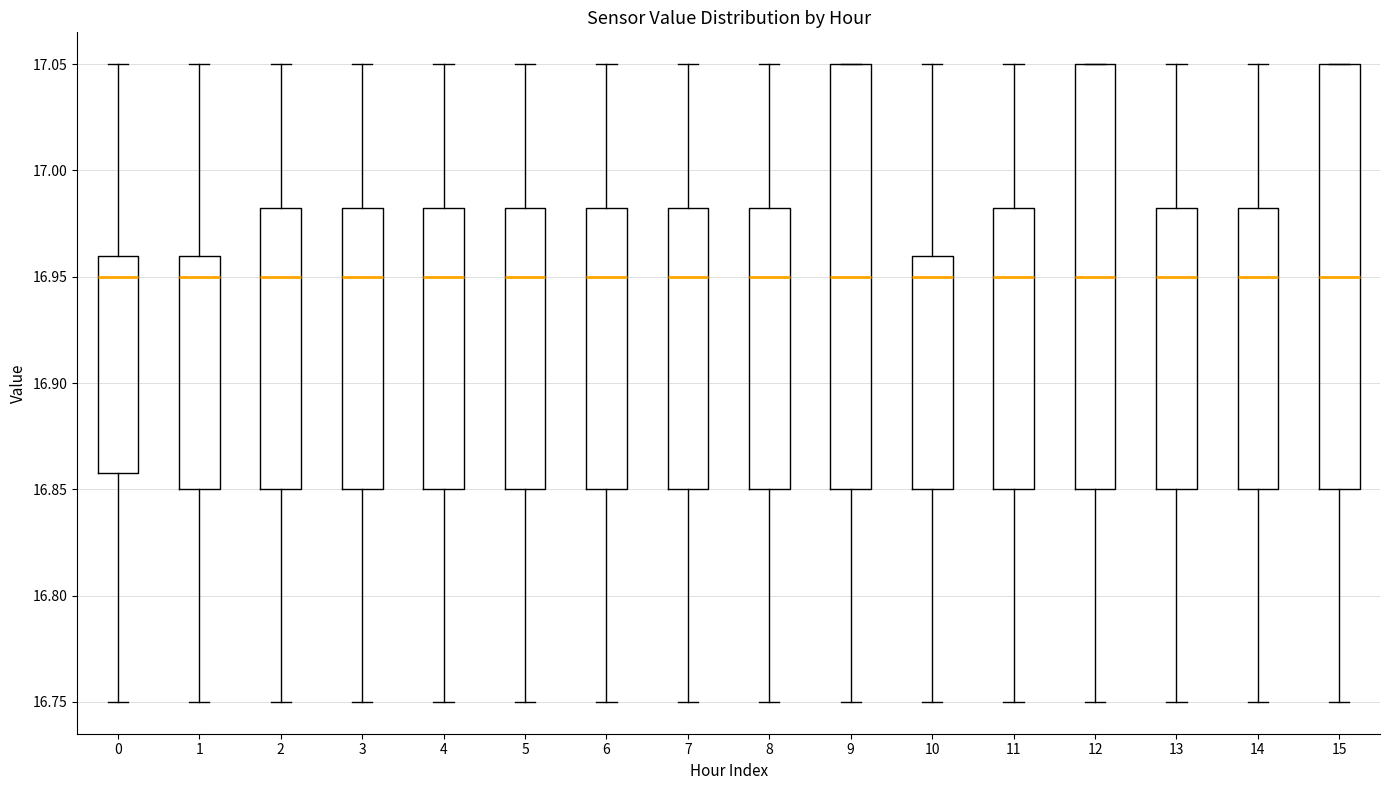

Reading left to right, transcribe this box plot: for each box, give where its median line is, the range the box spans, and where its two whiskers end, as read against the y-axis. The values are not printed on the chart, so give them approximately, as read against the axis.

0: median 16.950, box 16.860 to 16.960, whiskers 16.750 to 17.050
1: median 16.950, box 16.850 to 16.960, whiskers 16.750 to 17.050
2: median 16.950, box 16.850 to 16.985, whiskers 16.750 to 17.050
3: median 16.950, box 16.850 to 16.985, whiskers 16.750 to 17.050
4: median 16.950, box 16.850 to 16.985, whiskers 16.750 to 17.050
5: median 16.950, box 16.850 to 16.985, whiskers 16.750 to 17.050
6: median 16.950, box 16.850 to 16.985, whiskers 16.750 to 17.050
7: median 16.950, box 16.850 to 16.985, whiskers 16.750 to 17.050
8: median 16.950, box 16.850 to 16.985, whiskers 16.750 to 17.050
9: median 16.950, box 16.850 to 17.050, whiskers 16.750 to 17.050
10: median 16.950, box 16.850 to 16.960, whiskers 16.750 to 17.050
11: median 16.950, box 16.850 to 16.985, whiskers 16.750 to 17.050
12: median 16.950, box 16.850 to 17.050, whiskers 16.750 to 17.050
13: median 16.950, box 16.850 to 16.985, whiskers 16.750 to 17.050
14: median 16.950, box 16.850 to 16.985, whiskers 16.750 to 17.050
15: median 16.950, box 16.850 to 17.050, whiskers 16.750 to 17.050